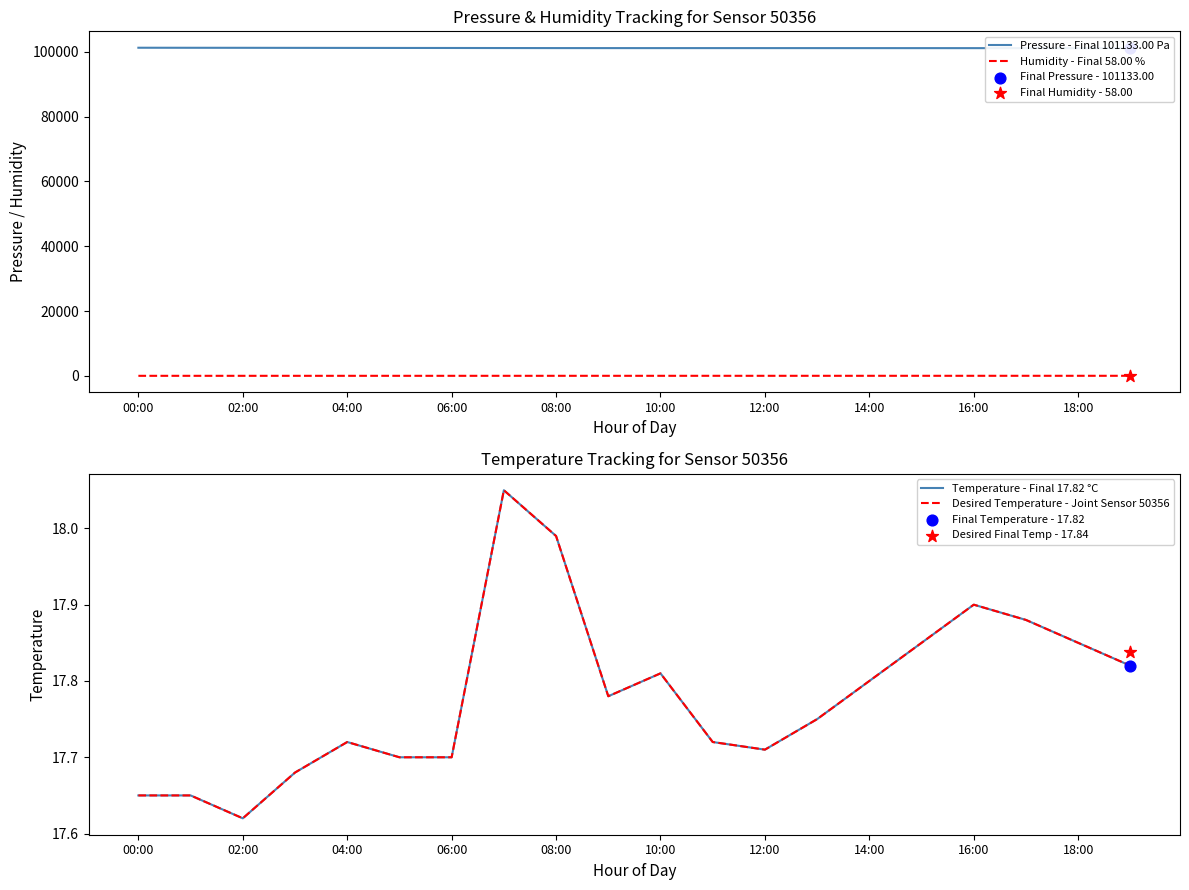

Which series has the widest spread of Y values?

Pressure - Final 101133.00 Pa